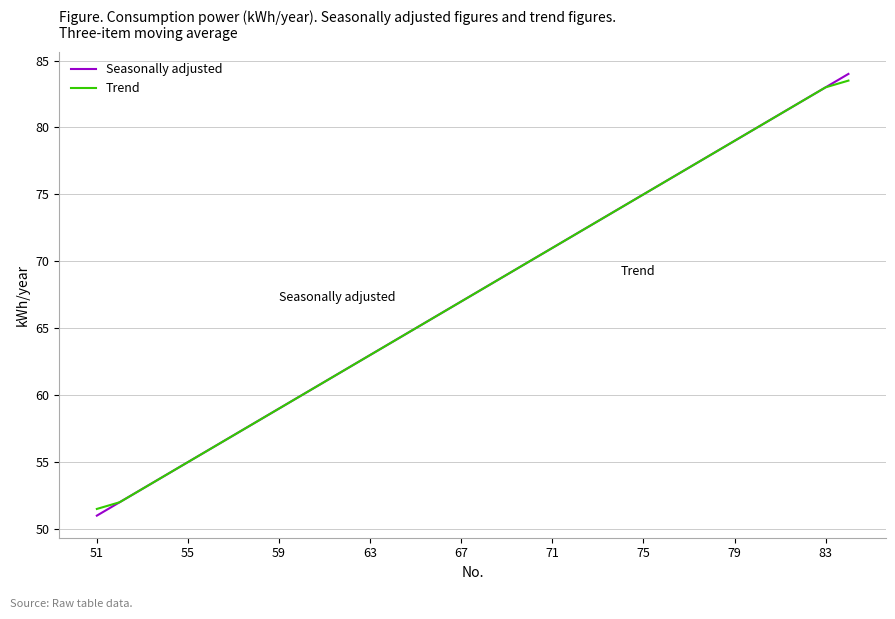

What are all the series names shown in the legend?

Seasonally adjusted, Trend